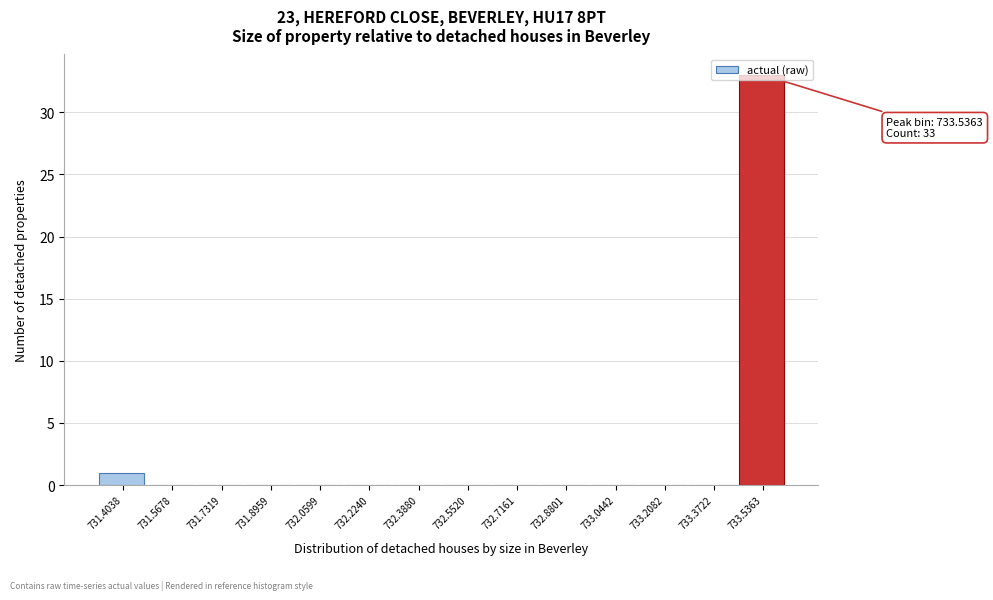

True or false: the data shows 0 at 733.3722.

True